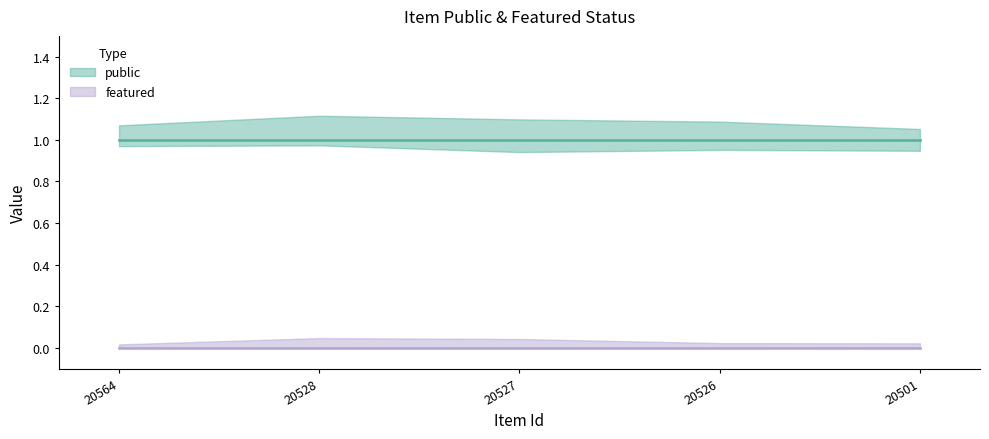

What is the spread (max minus min) of values at 20564?

1